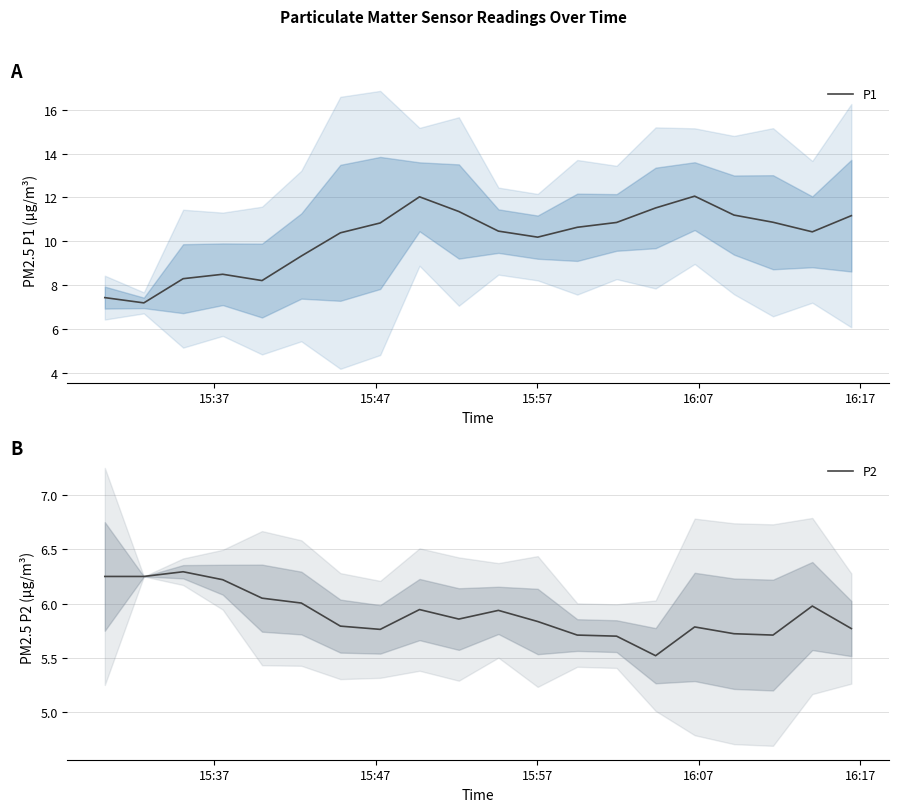

Count the number of data series in this chart.

2